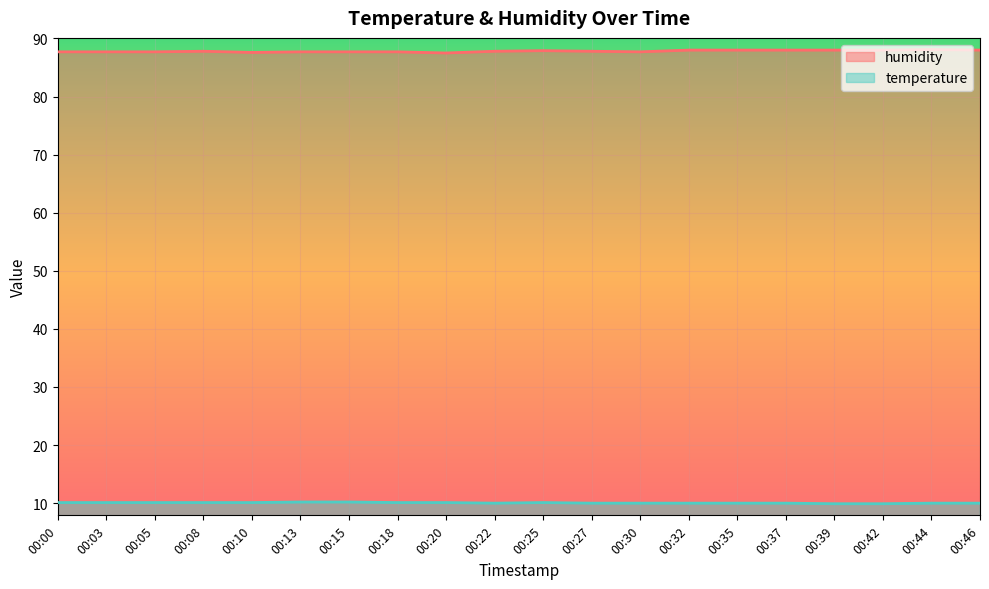

Between 00:35 and 00:37, which series saw the biggest shift?

humidity